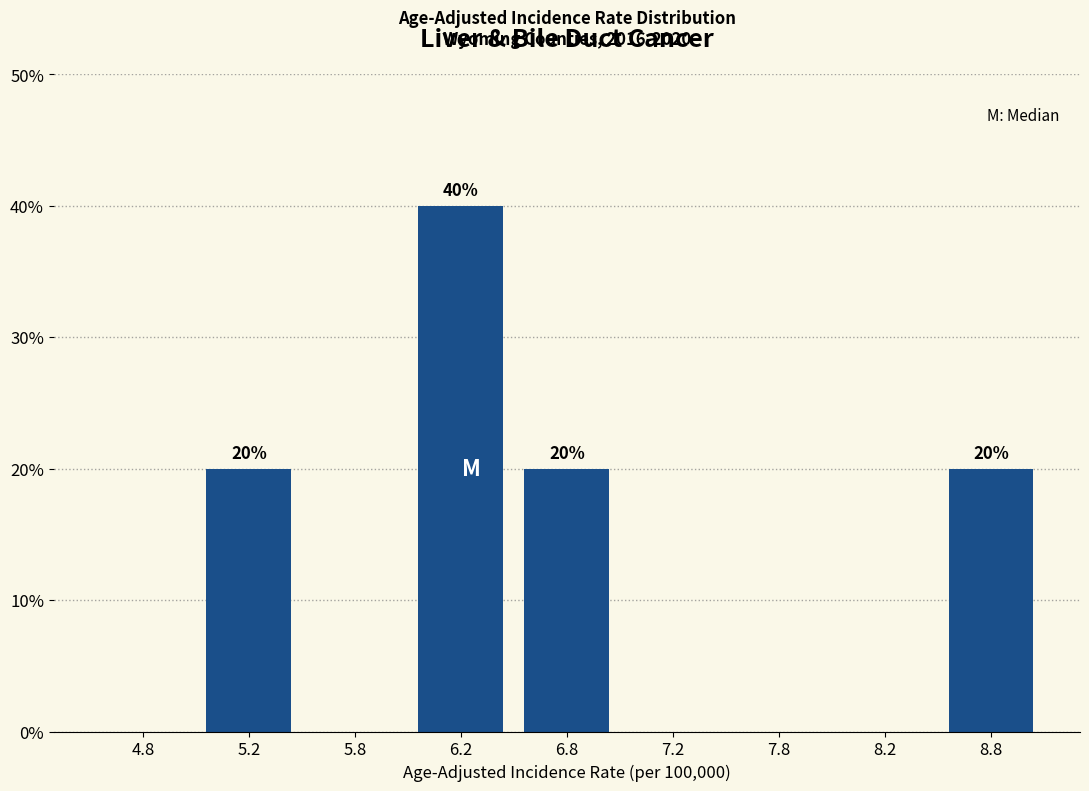

Reading right to left, what are all the values shown in this chart?

8.8=20	8.2=0	7.8=0	7.2=0	6.8=20	6.2=40	5.8=0	5.2=20	4.8=0